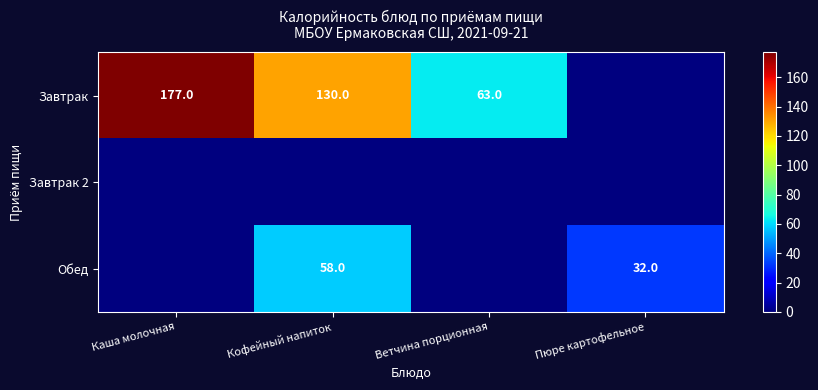

The value of Обед at Кофейный напиток is 20. True or false?

False